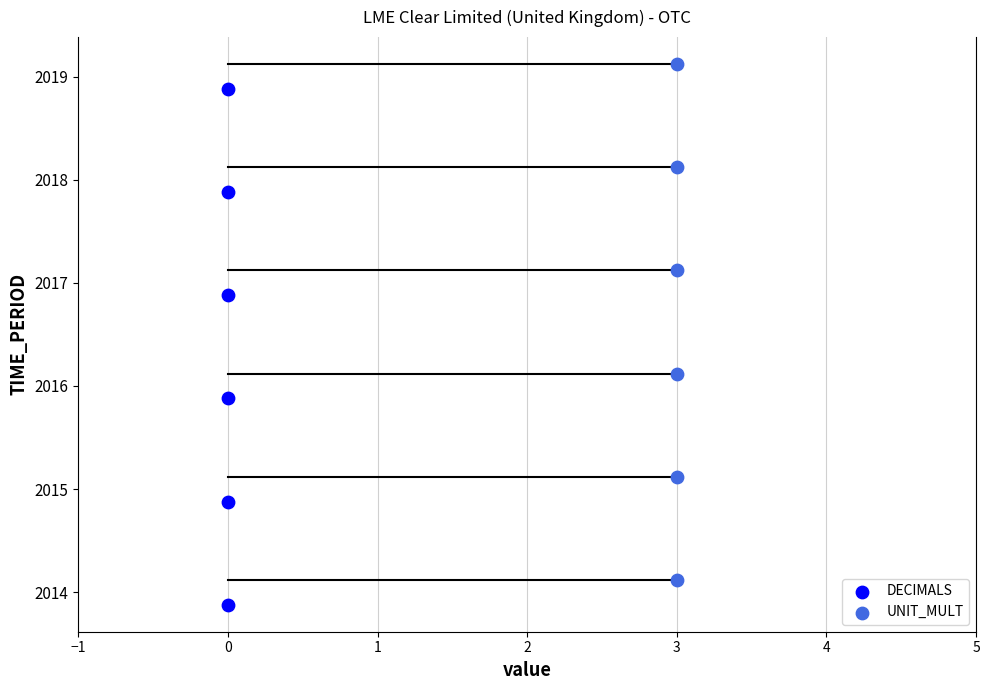

Which series contains the lowest Y value?

DECIMALS